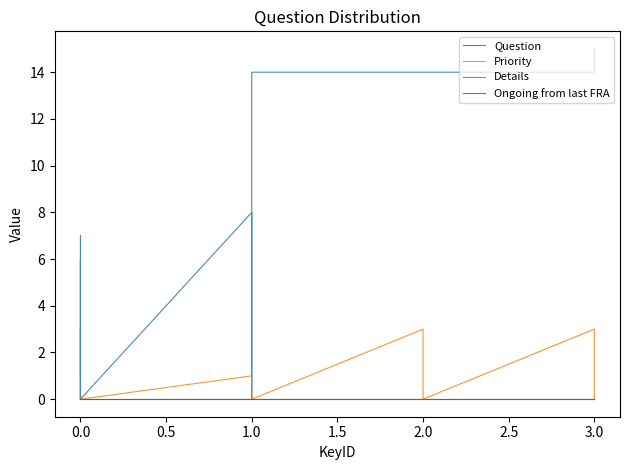

At how many categories does at least one series exceed 13?

11